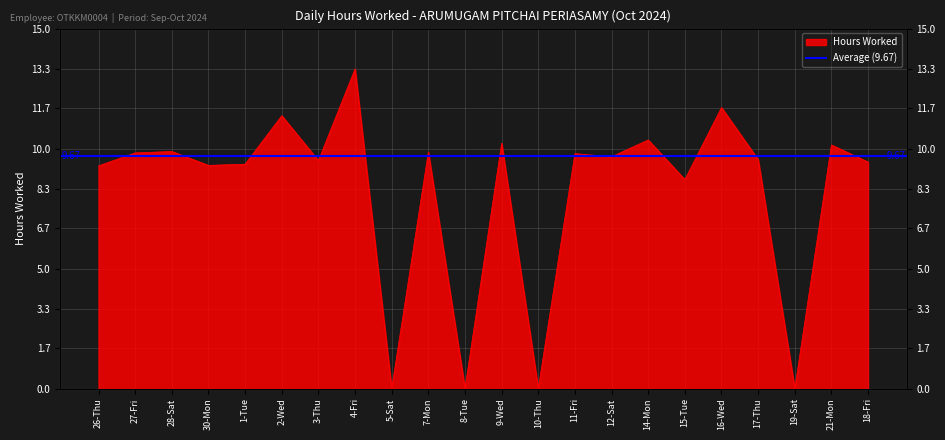

List the labels in order of value, smallest first.

5-Sat, 8-Tue, 10-Thu, 19-Sat, 15-Tue, 26-Thu, 30-Mon, 1-Tue, 18-Fri, 3-Thu, 17-Thu, 12-Sat, 11-Fri, 27-Fri, 7-Mon, 28-Sat, 21-Mon, 9-Wed, 14-Mon, 2-Wed, 16-Wed, 4-Fri